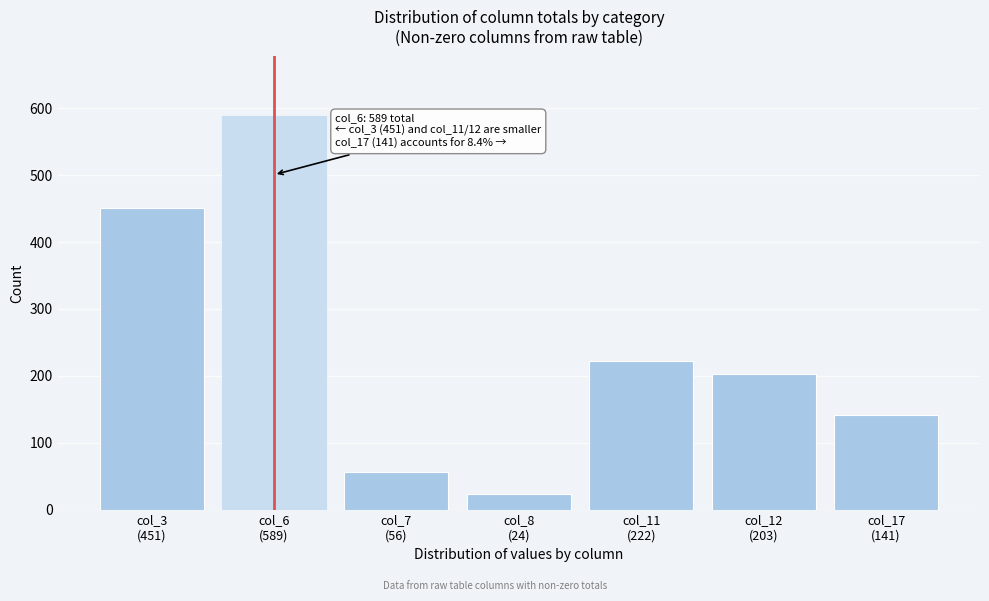

Reading left to right, extract all data points from this chart.

451	589	56	24	222	203	141